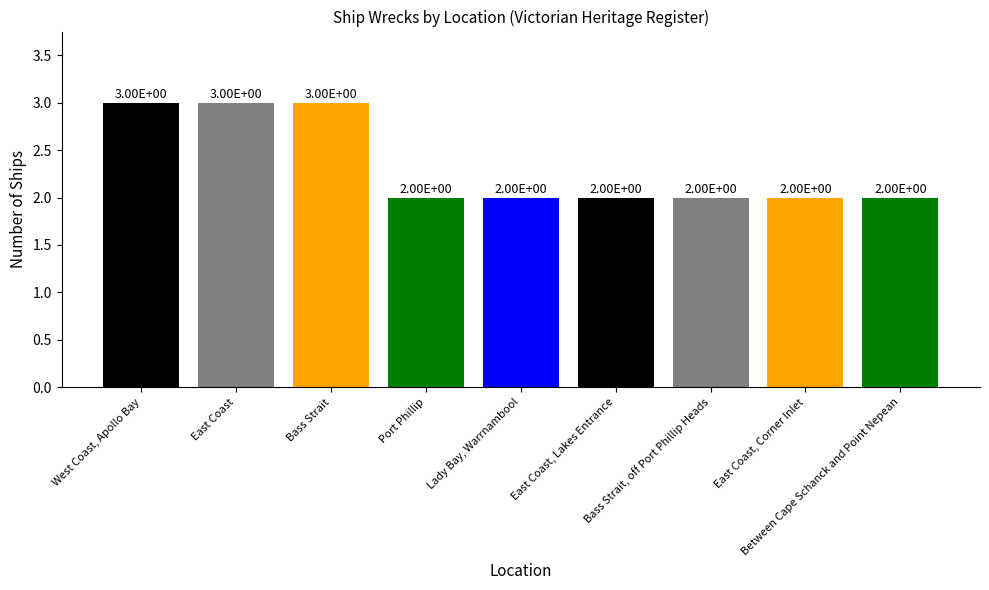

Approximately how many times larger is the value at East Coast, Corner Inlet compared to West Coast, Apollo Bay?

0.7